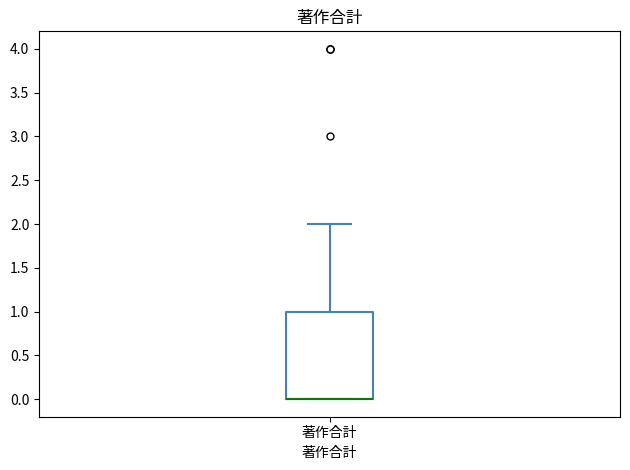

Read this box plot against the y-axis: the position of the median line, the range covered by the box, and the ends of both whiskers. The values are not printed on the chart, so give them approximately, as read against the axis.

median 0 (drawn on the box's lower edge), box 0 to 1, whiskers 0 to 2